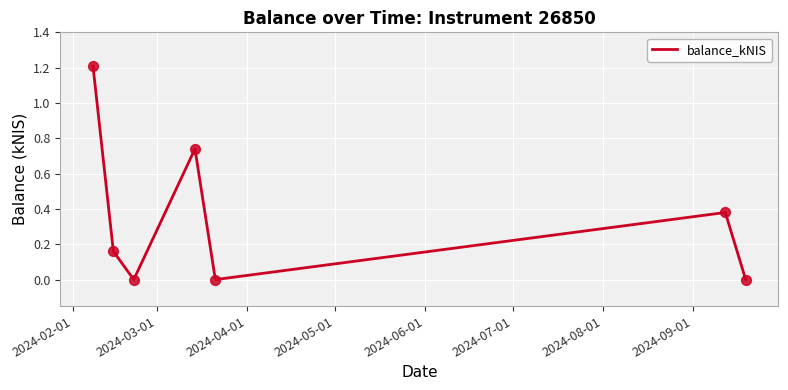

How many interior local valleys (lower than both neighbors) does the data have?

2